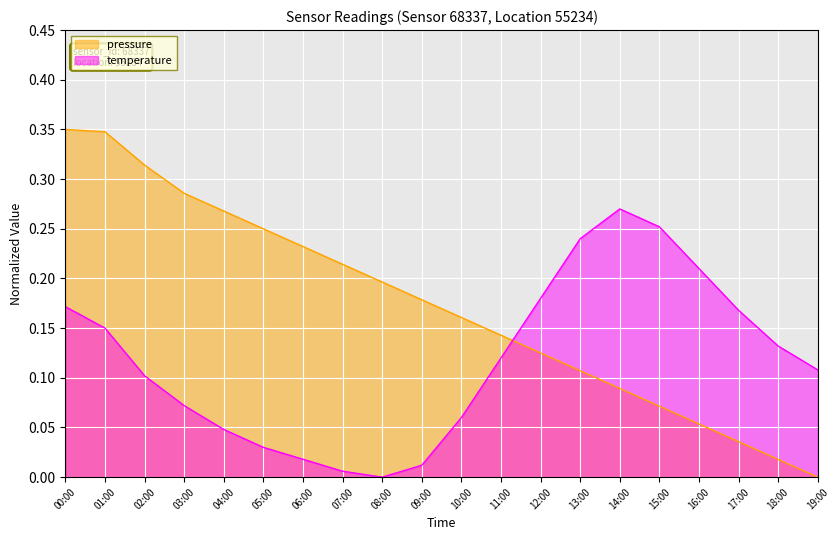

Reading right to left, extract all data points from this chart.

pressure: 0.0	0.0	0.0	0.1	0.1	0.1	0.1	0.1	0.1	0.2	0.2	0.2	0.2	0.2	0.2	0.3	0.3	0.3	0.3	0.3
temperature: 0.1	0.1	0.2	0.2	0.3	0.3	0.2	0.2	0.1	0.1	0.0	0.0	0.0	0.0	0.0	0.0	0.1	0.1	0.1	0.2